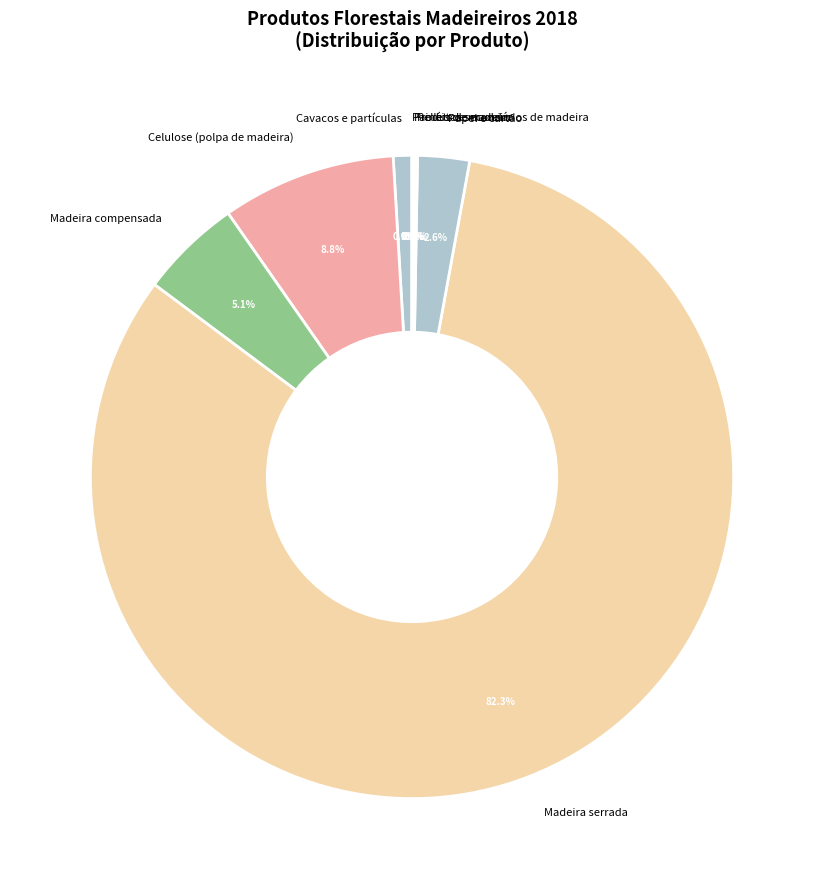

Which slice represents more than half of the pie?

Madeira serrada